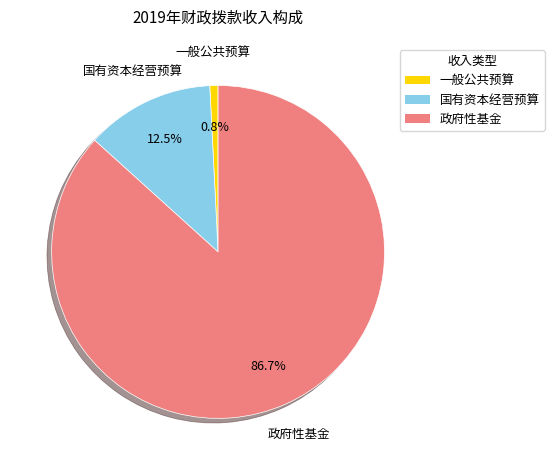

What is the smallest slice in the pie chart?

一般公共预算